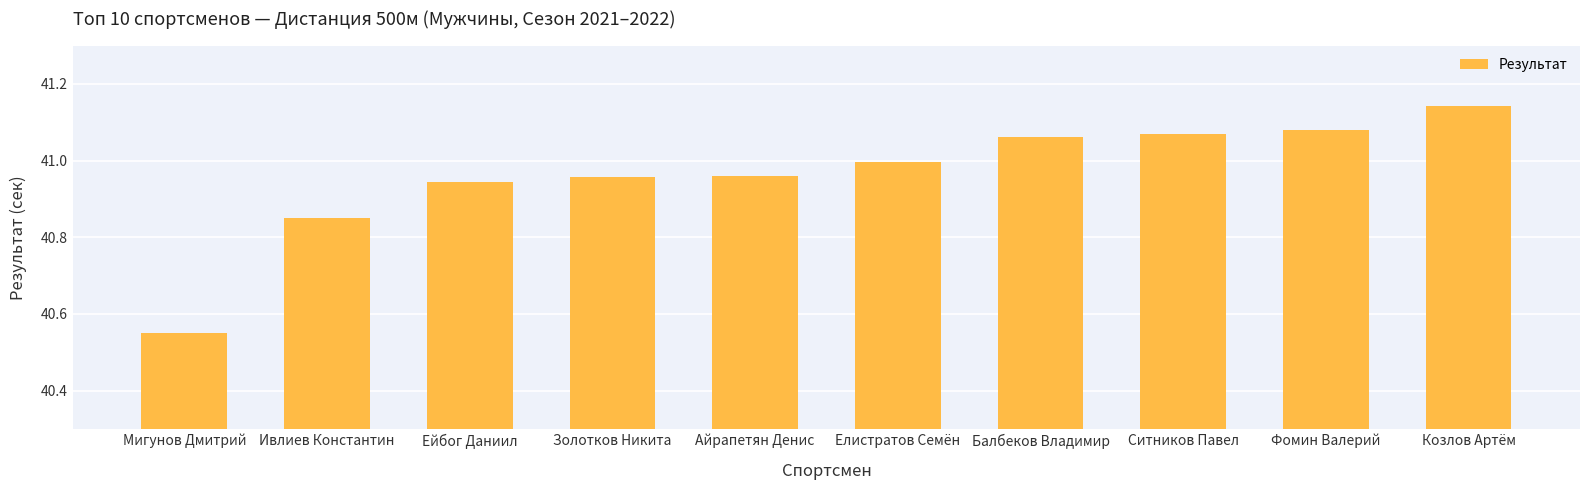

Which category has the lowest value across all series?

Мигунов Дмитрий